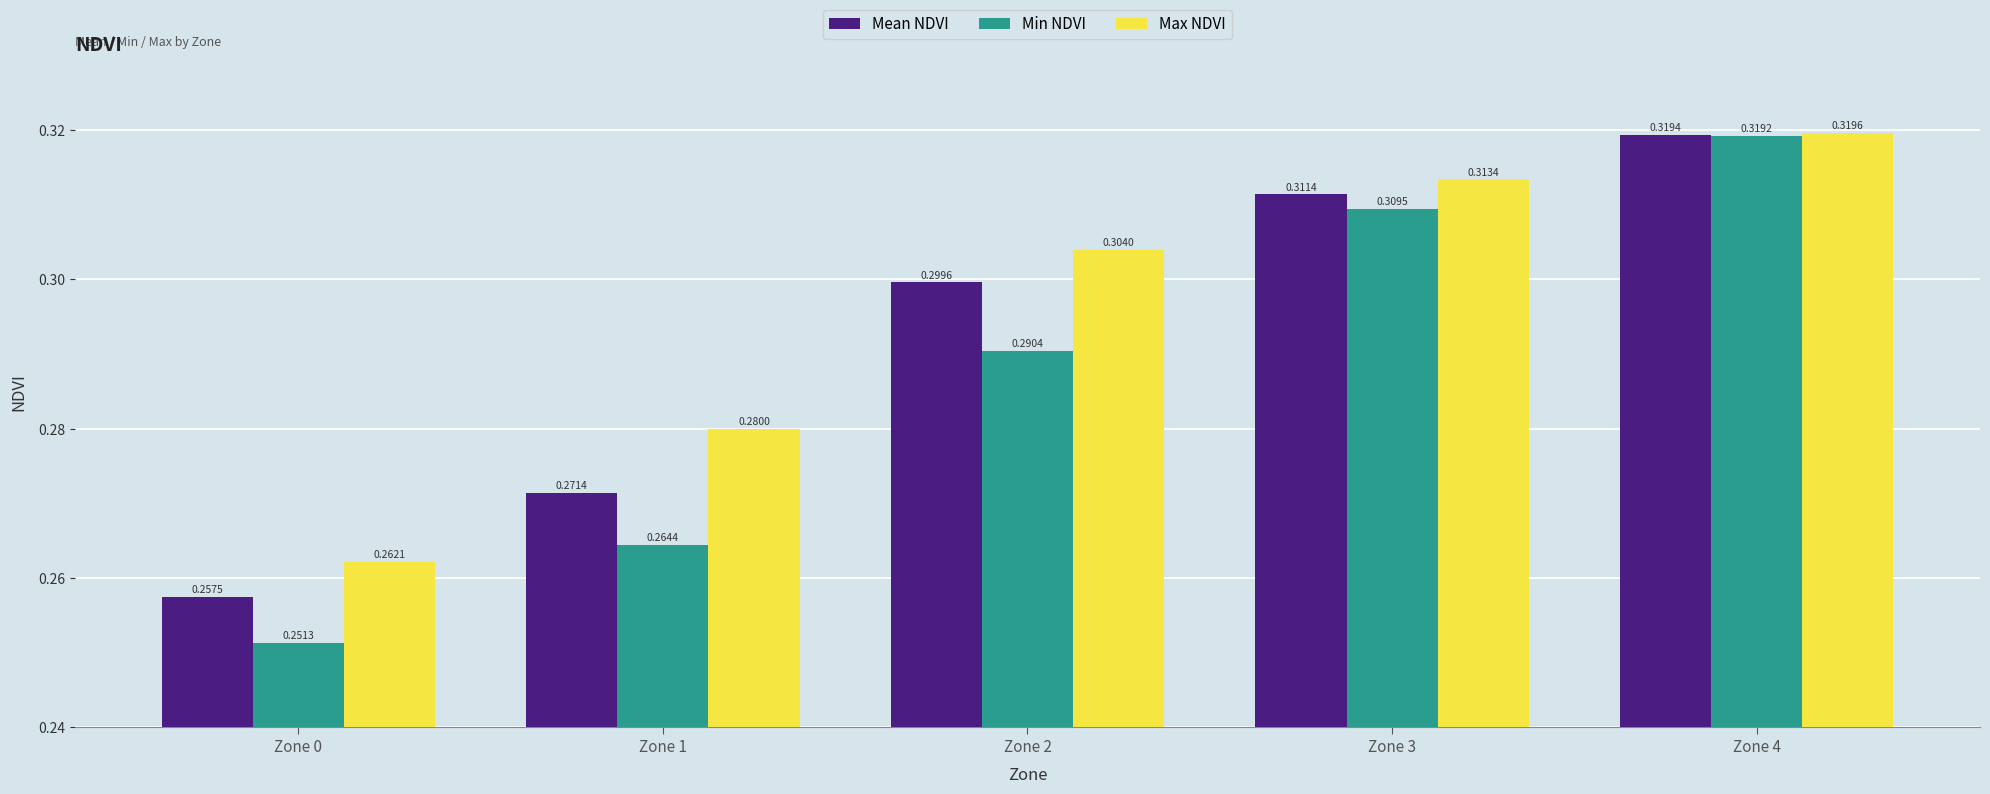

What are all the series names shown in the legend?

Mean NDVI, Min NDVI, Max NDVI